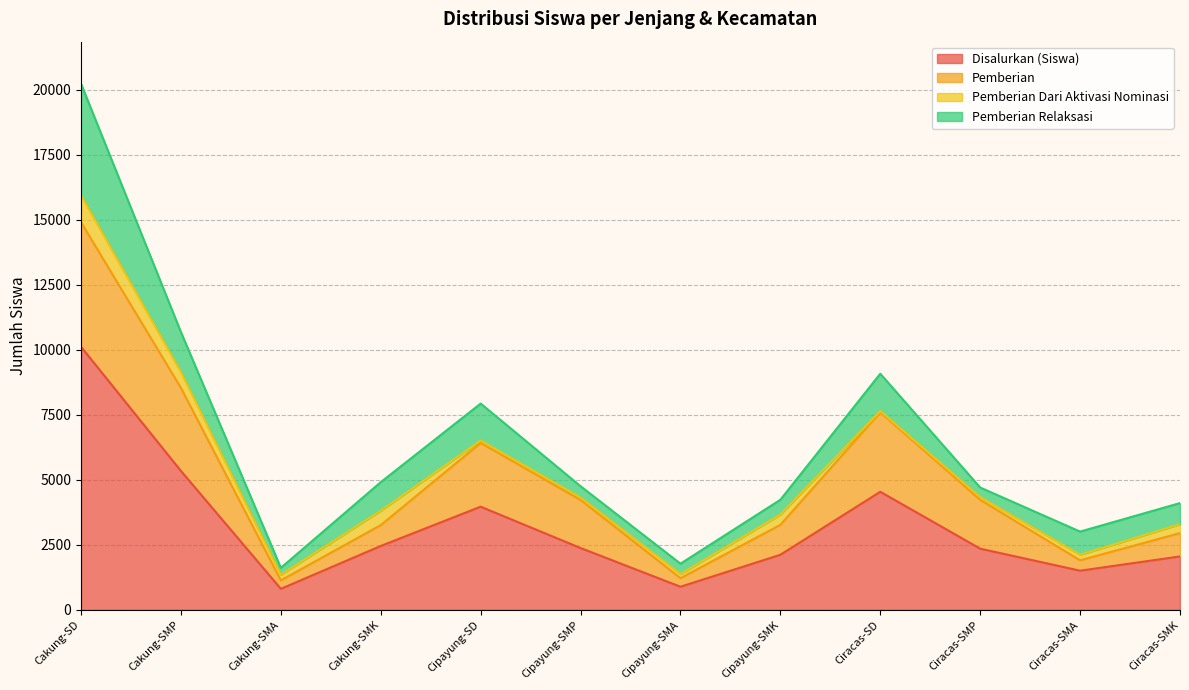

Reading left to right, extract all data points from this chart.

Disalurkan (Siswa): Cakung-SD=10113	Cakung-SMP=5339	Cakung-SMA=807	Cakung-SMK=2454	Cipayung-SD=3965	Cipayung-SMP=2376	Cipayung-SMA=887	Cipayung-SMK=2116	Ciracas-SD=4539	Ciracas-SMP=2351	Ciracas-SMA=1504	Ciracas-SMK=2052
Pemberian: Cakung-SD=4786	Cakung-SMP=3192	Cakung-SMA=326	Cakung-SMK=803	Cipayung-SD=2452	Cipayung-SMP=1849	Cipayung-SMA=331	Cipayung-SMK=1152	Ciracas-SD=3057	Ciracas-SMP=1878	Ciracas-SMA=400	Ciracas-SMK=899
Pemberian Dari Aktivasi Nominasi: Cakung-SD=1036	Cakung-SMP=609	Cakung-SMA=214	Cakung-SMK=553	Cipayung-SD=93	Cipayung-SMP=93	Cipayung-SMA=156	Cipayung-SMK=396	Ciracas-SD=49	Ciracas-SMP=106	Ciracas-SMA=212	Ciracas-SMK=341
Pemberian Relaksasi: Cakung-SD=4291	Cakung-SMP=1538	Cakung-SMA=267	Cakung-SMK=1098	Cipayung-SD=1420	Cipayung-SMP=434	Cipayung-SMA=400	Cipayung-SMK=568	Ciracas-SD=1433	Ciracas-SMP=367	Ciracas-SMA=892	Ciracas-SMK=812